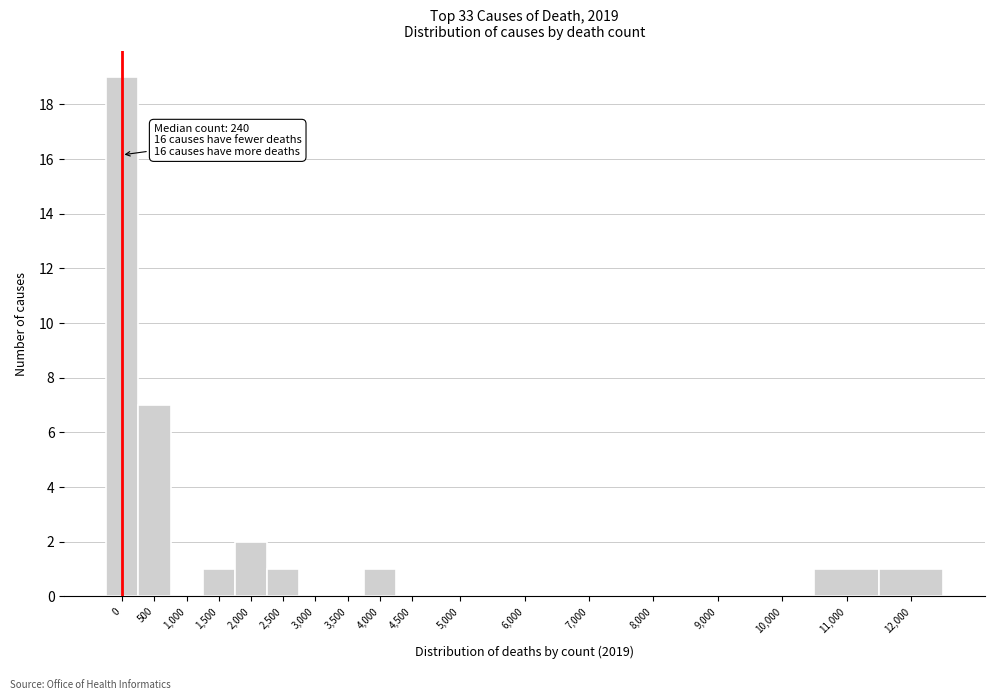

Reading left to right, list all the values displayed in this chart.

0=19	500=7	1,000=0	1,500=1	2,000=2	2,500=1	3,000=0	3,500=0	4,000=1	4,500=0	5,000=0	6,000=0	7,000=0	8,000=0	9,000=0	10,000=0	11,000=1	12,000=1